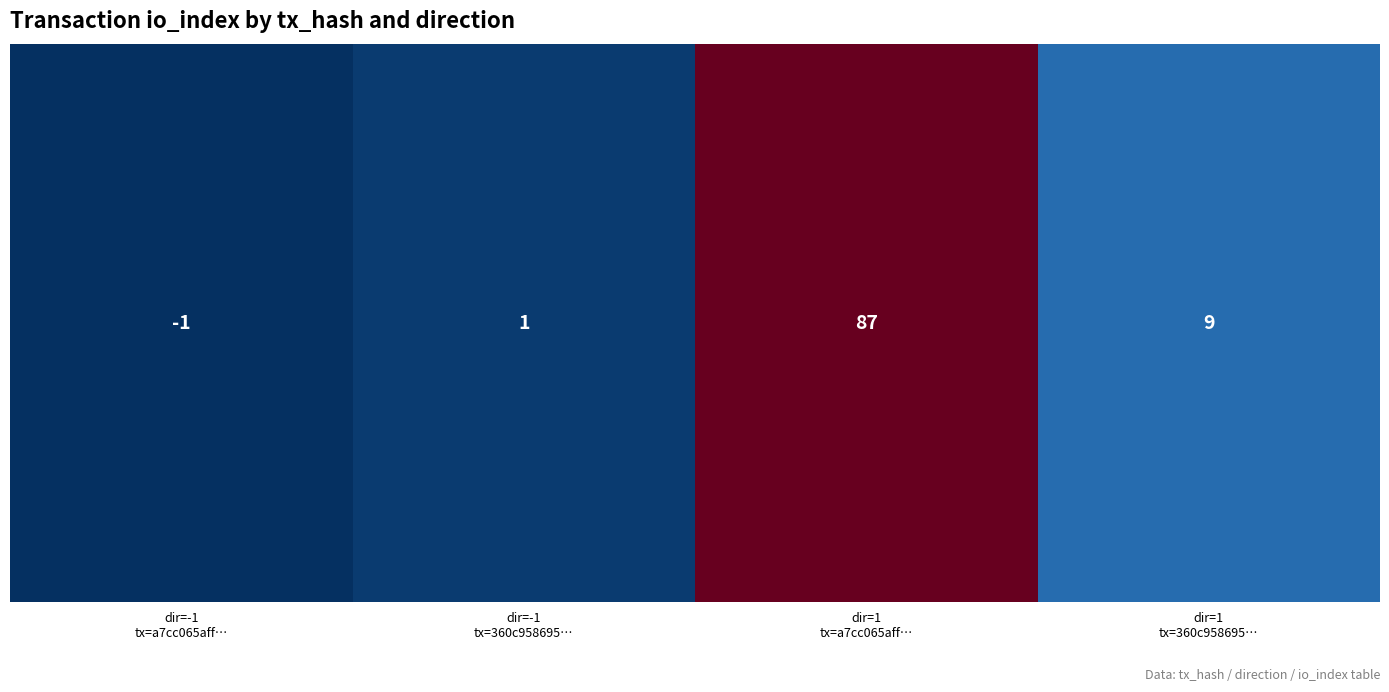

Is it true that 360c958695746969f106d1fb97eb702d2dfebc8 equals 0 at 0?

False